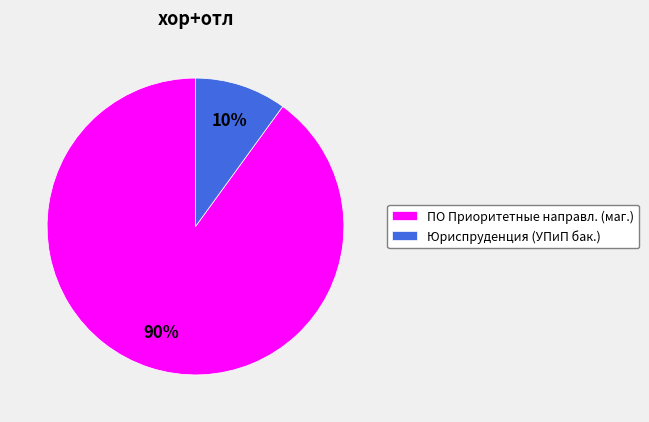

Combined, do Юриспруденция (УПиП бак.) and ПО Приоритетные направл. (маг.) account for over 50%?

Yes